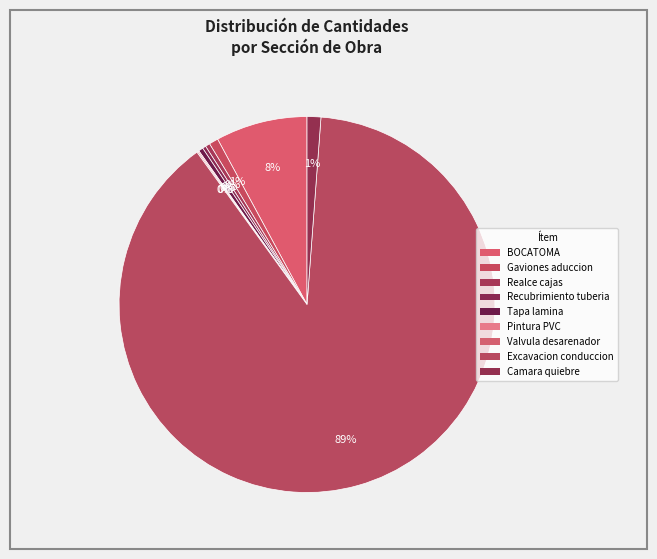

How much of the chart is everything except Tapa lamina?

99.6%